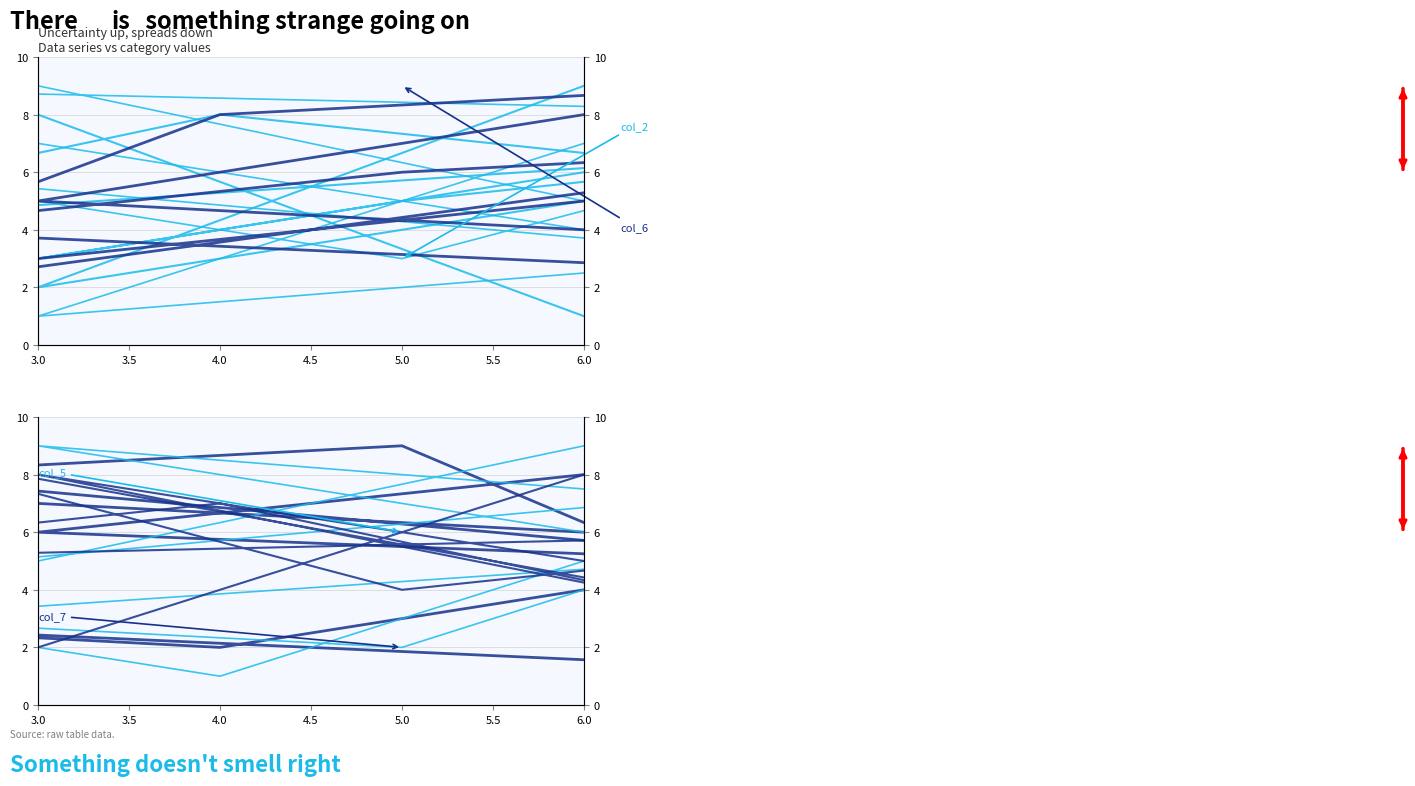

What position from the left is 3.0?

1